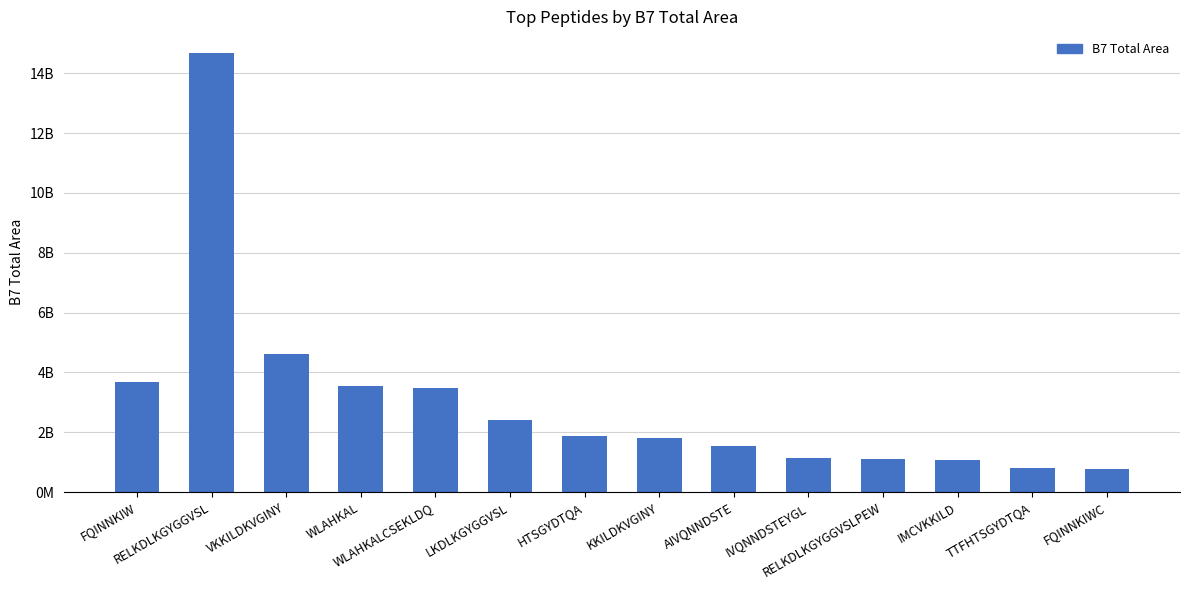

List the labels in order of value, smallest first.

FQINNKIWC, TTFHTSGYDTQA, IMCVKKILD, RELKDLKGYGGVSLPEW, IVQNNDSTEYGL, AIVQNNDSTE, KKILDKVGINY, HTSGYDTQA, LKDLKGYGGVSL, WLAHKALCSEKLDQ, WLAHKAL, FQINNKIW, VKKILDKVGINY, RELKDLKGYGGVSL